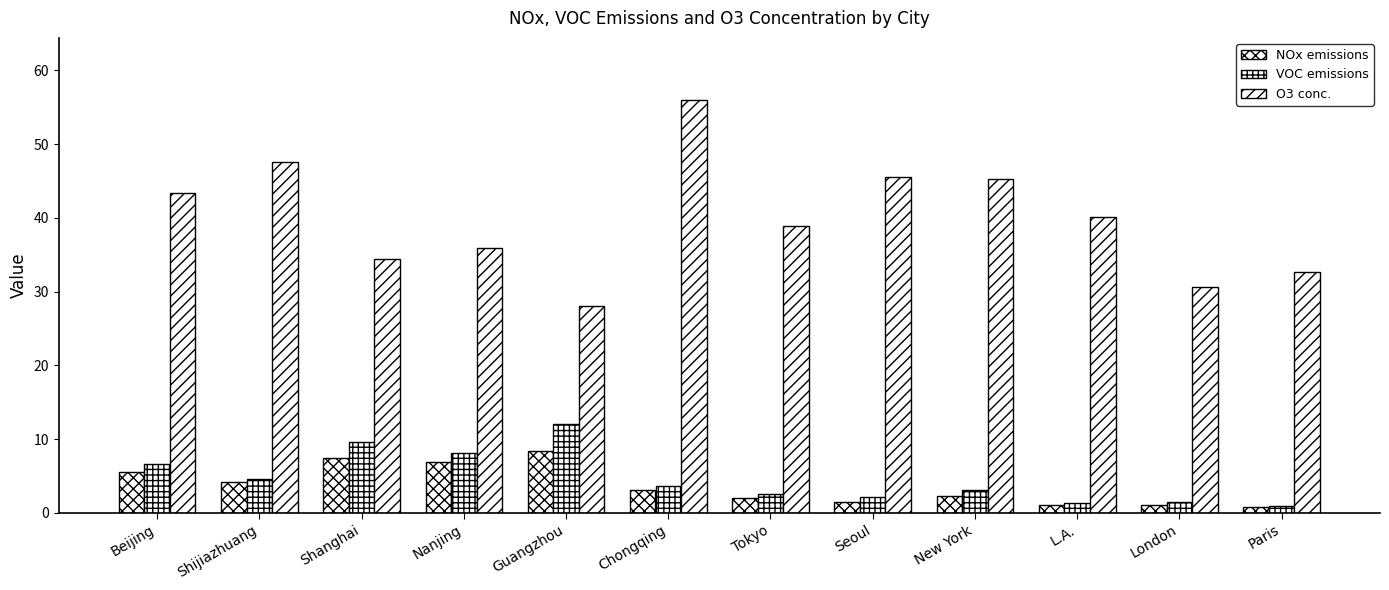

What is the label of the 6th bar from the left?

Chongqing